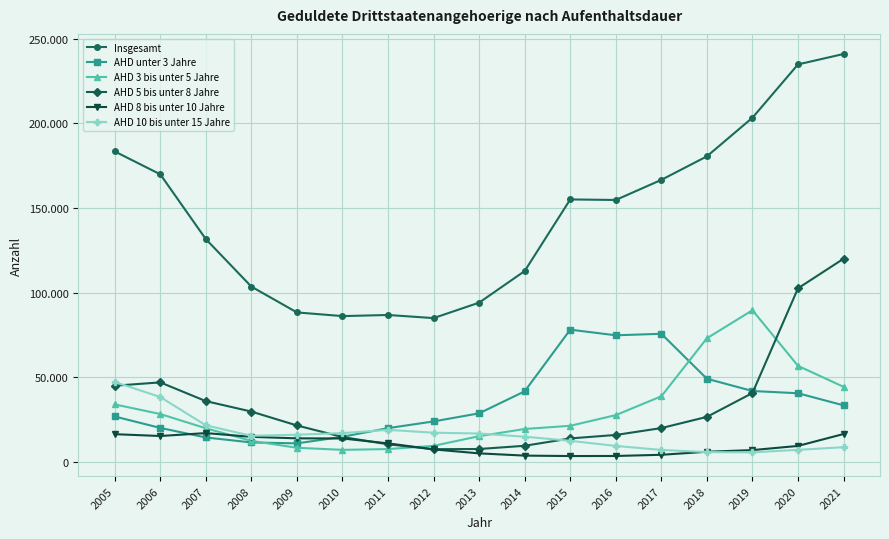

At 2021, list the series in order from largest to smallest.

Insgesamt, AHD 5 bis unter 8 Jahre, AHD 3 bis unter 5 Jahre, AHD unter 3 Jahre, AHD 8 bis unter 10 Jahre, AHD 10 bis unter 15 Jahre